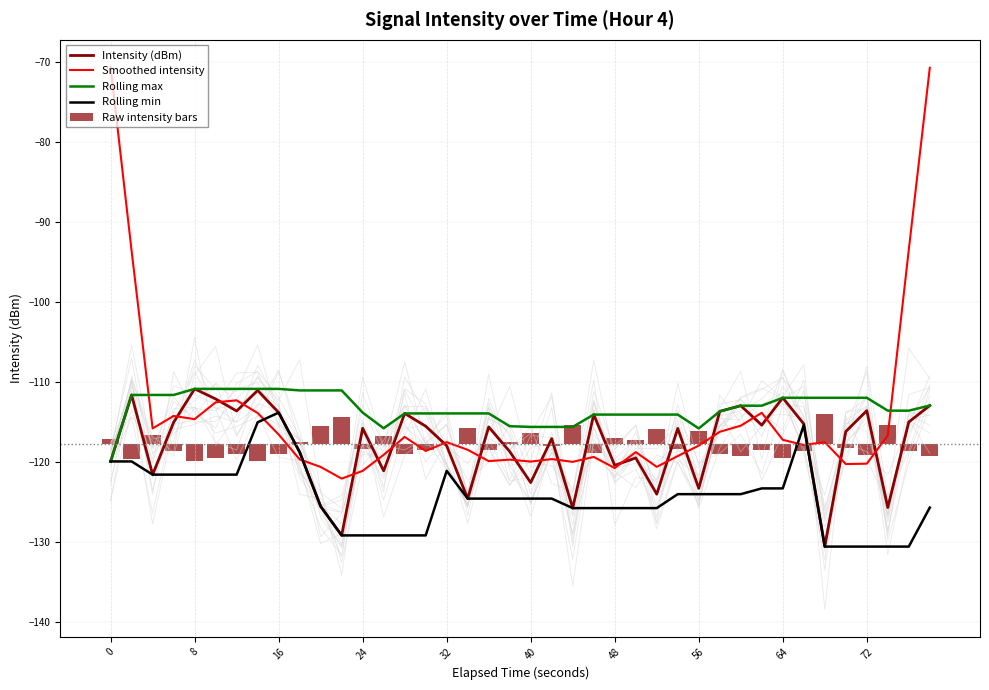

True or false: Rolling min and Smoothed intensity intersect in this chart.

True